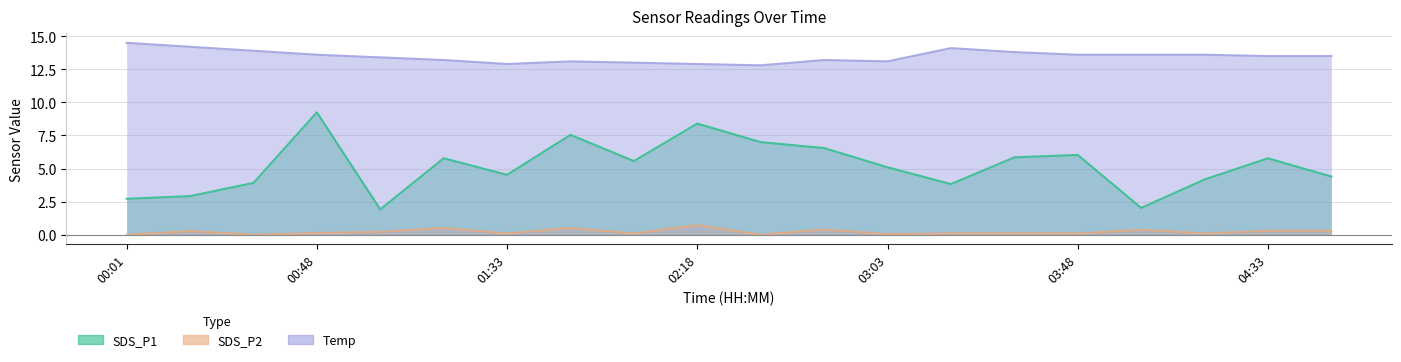

List the labels in order of SDS_P2 value, largest first.

02:18, 01:18, 01:48, 02:48, 04:03, 04:33, 04:48, 00:16, 01:03, 00:48, 01:33, 02:03, 03:18, 03:33, 03:48, 04:18, 03:03, 00:01, 00:31, 02:33